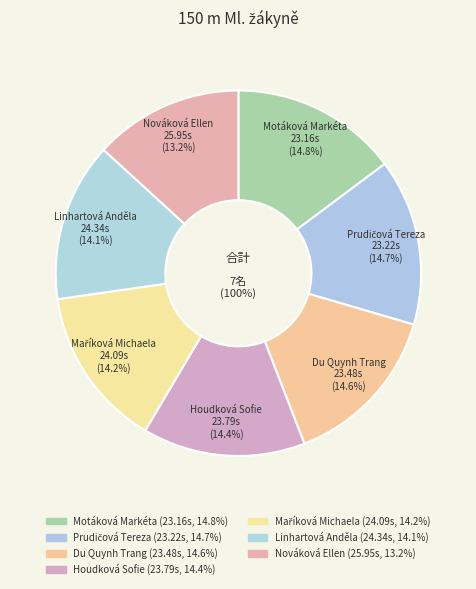

Is there a majority slice in this chart?

No